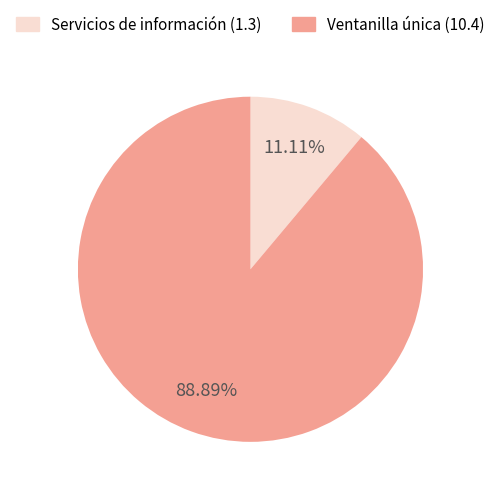

Count the number of slices in the pie.

2